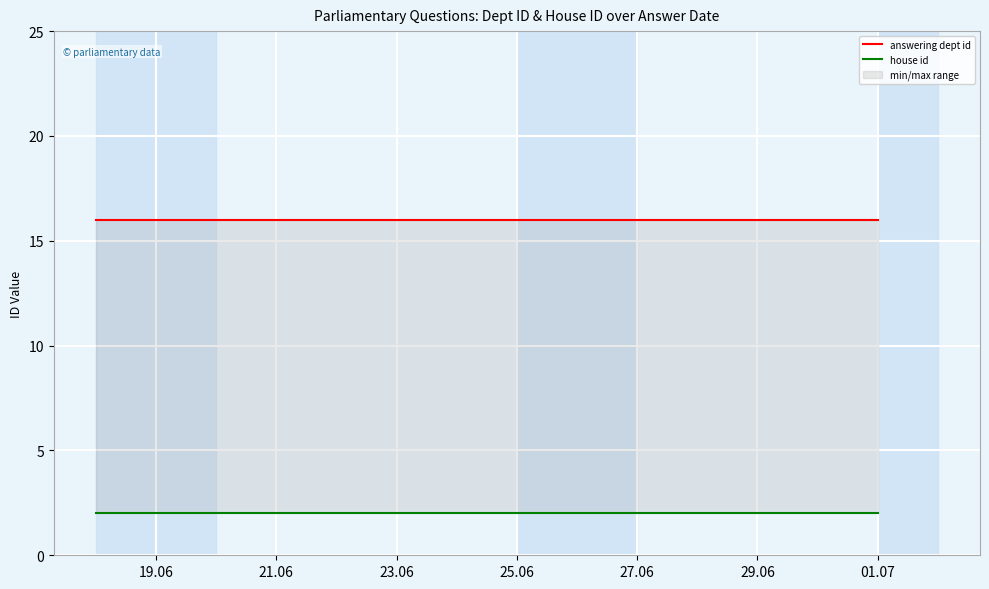

Count the number of data series in this chart.

2